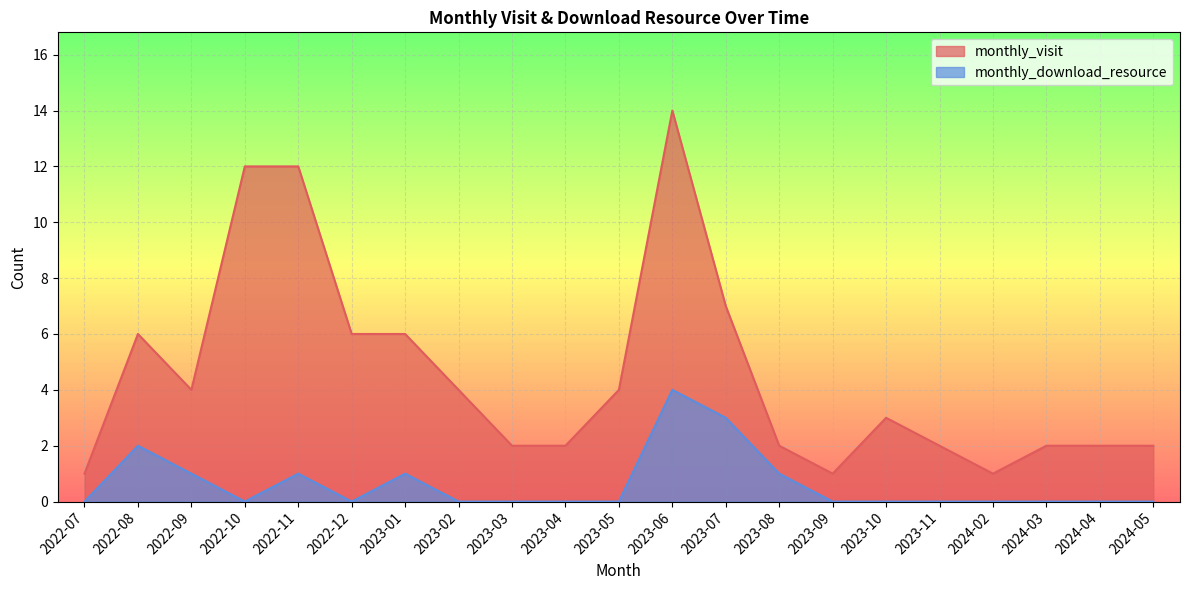

At how many categories does at least one series exceed 12?

1